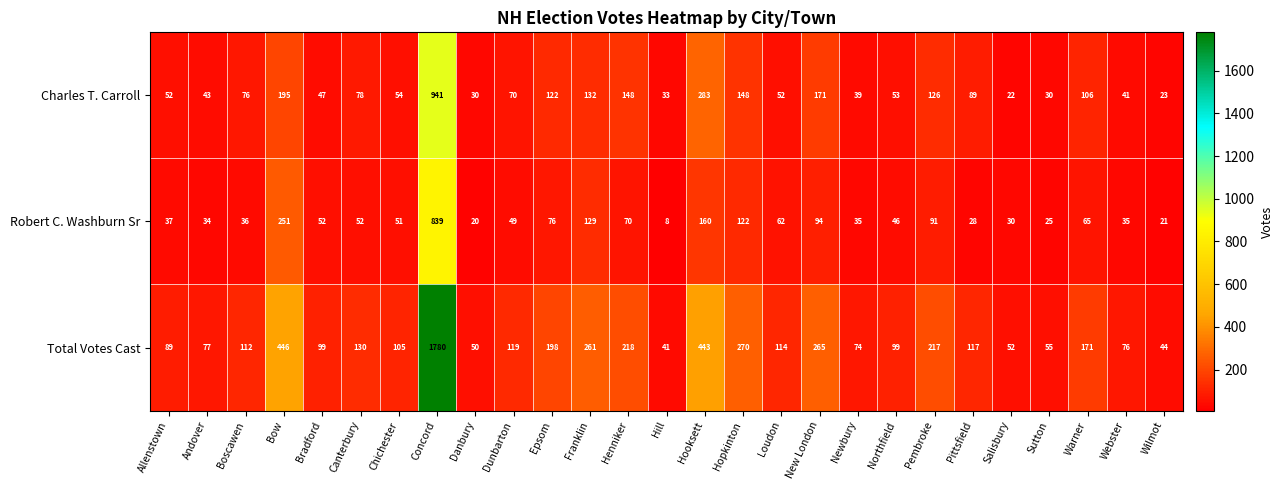

How many data points does each series have?

27